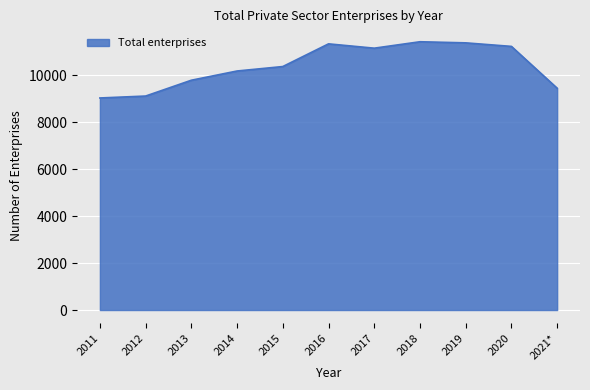

What is the difference between the values at 2017 and 2013?

1365